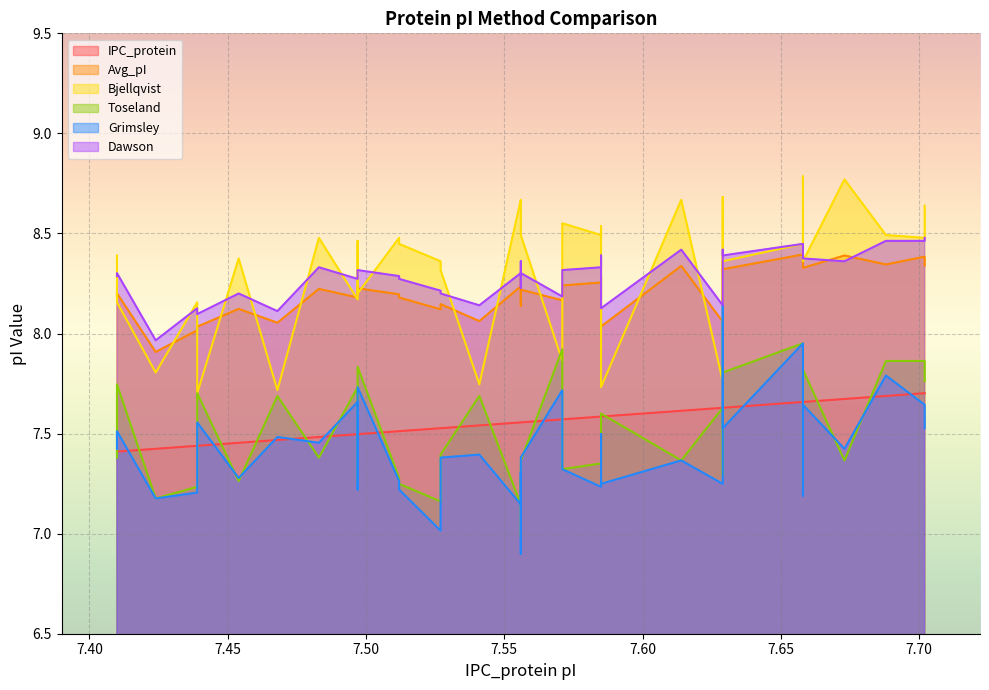

How many data points in Dawson are less than 8?

1